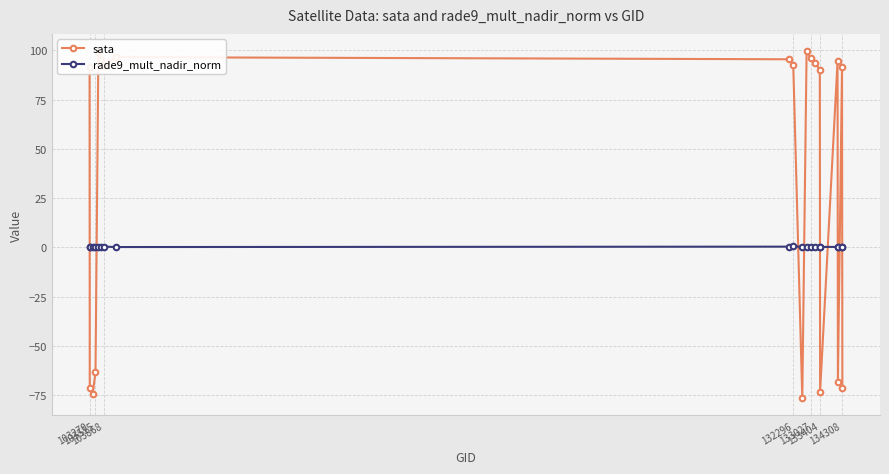

True or false: sata has more than 2 points higher than both neighbors.

True